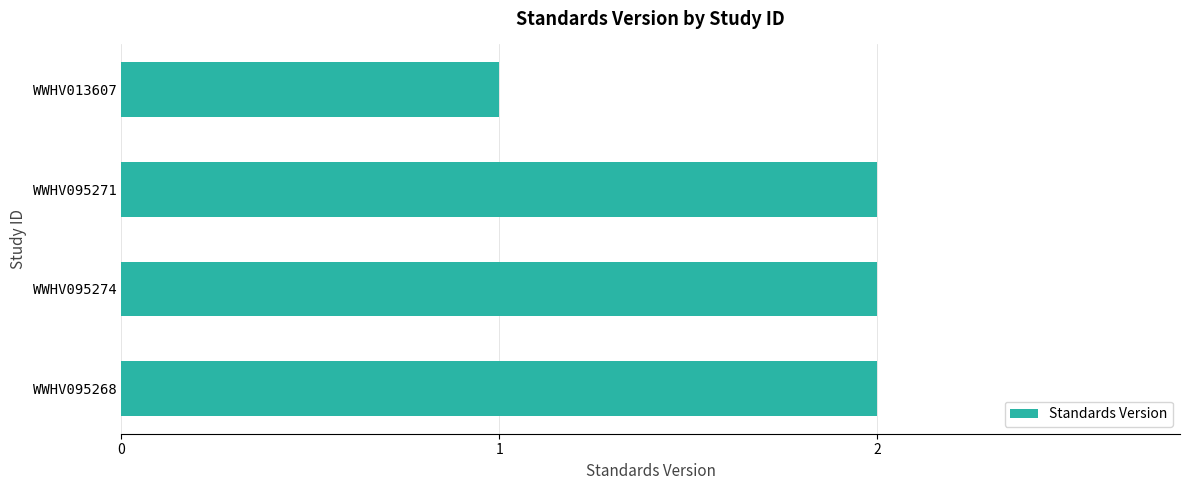

Reading top to bottom, list all the values displayed in this chart.

WWHV013607=1	WWHV095271=2	WWHV095274=2	WWHV095268=2